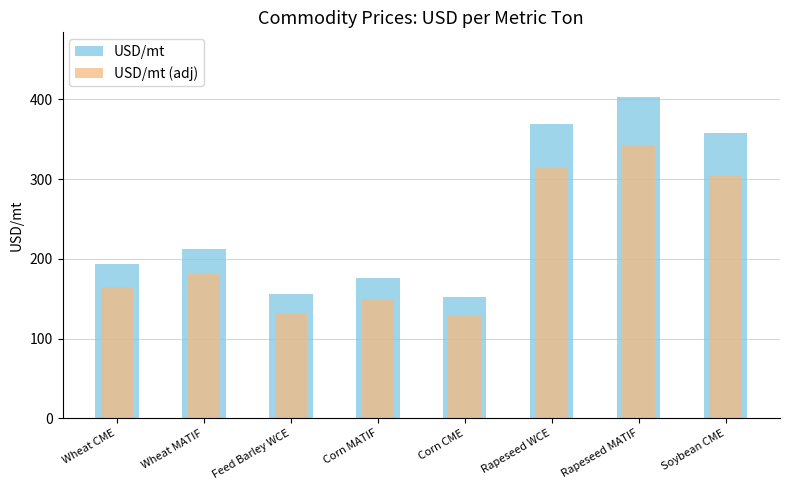

The USD/mt series shows 299.3 at Wheat MATIF. True or false?

False